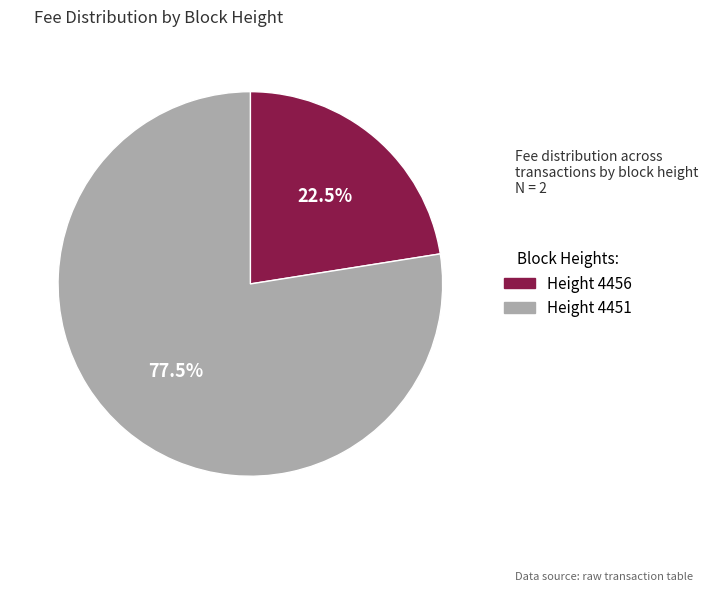

Which slice is the smallest?

Height 4456